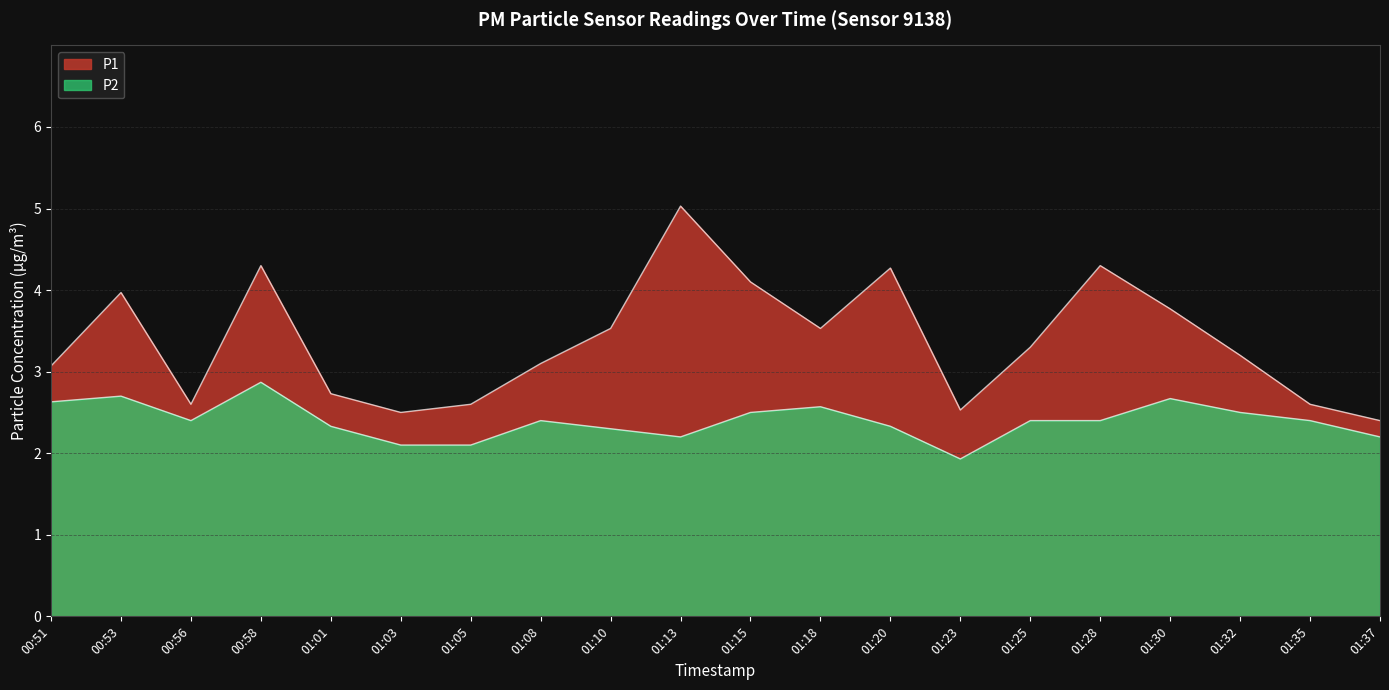

Does the chart display data point markers on the line(s)?

No